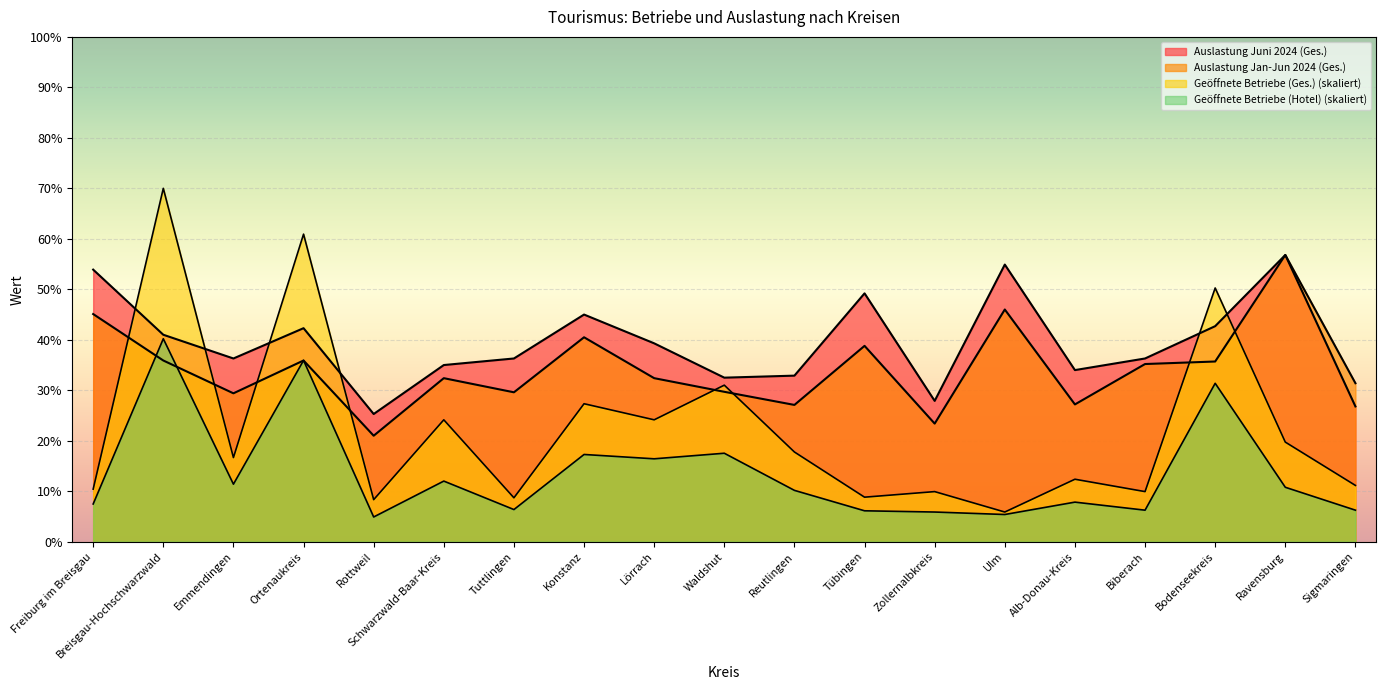

At how many categories does at least one series exceed 51?

5